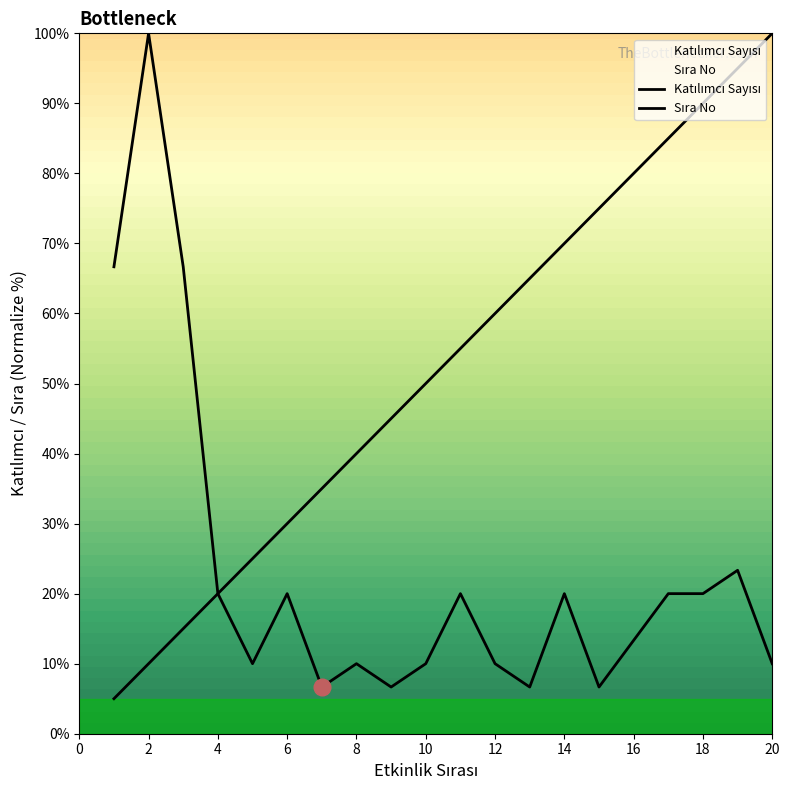

Which label corresponds to the largest value in the chart?

2